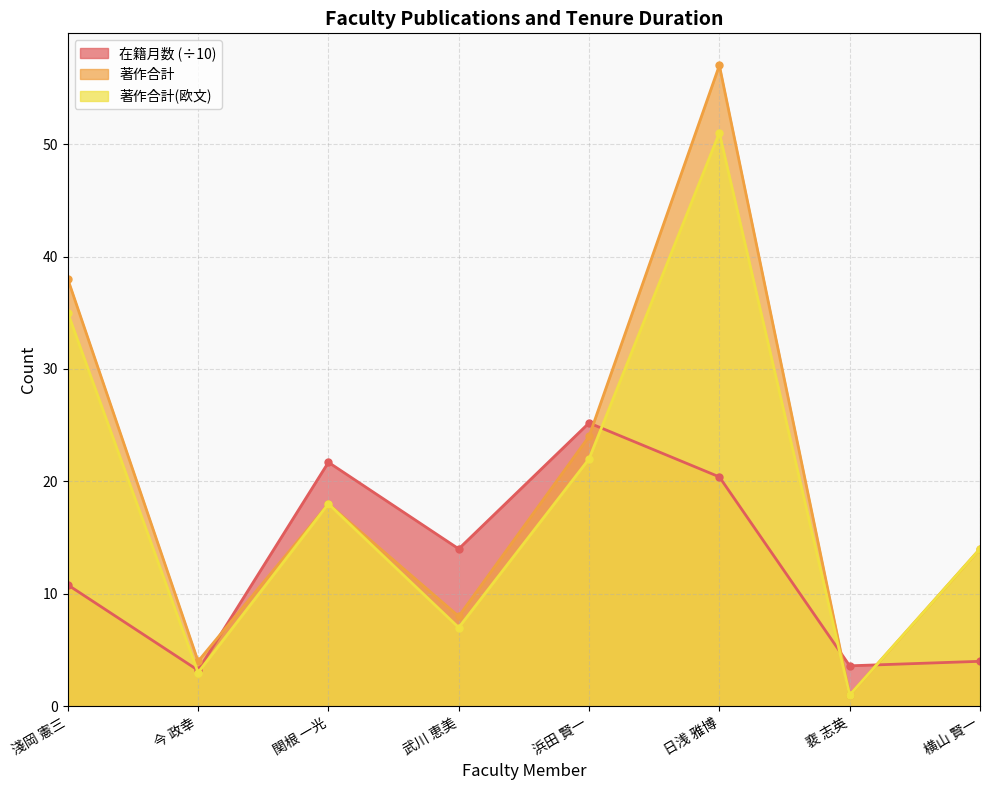

The value of 著作合計 at 浜田 賢一 is 24.0. True or false?

True